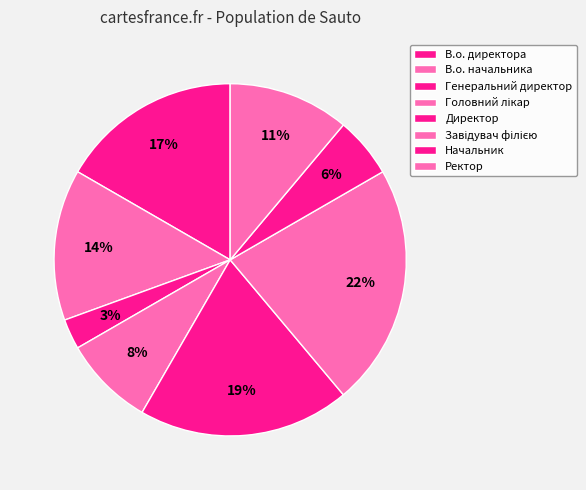

To the nearest percent, what is the average slice percentage?

12%